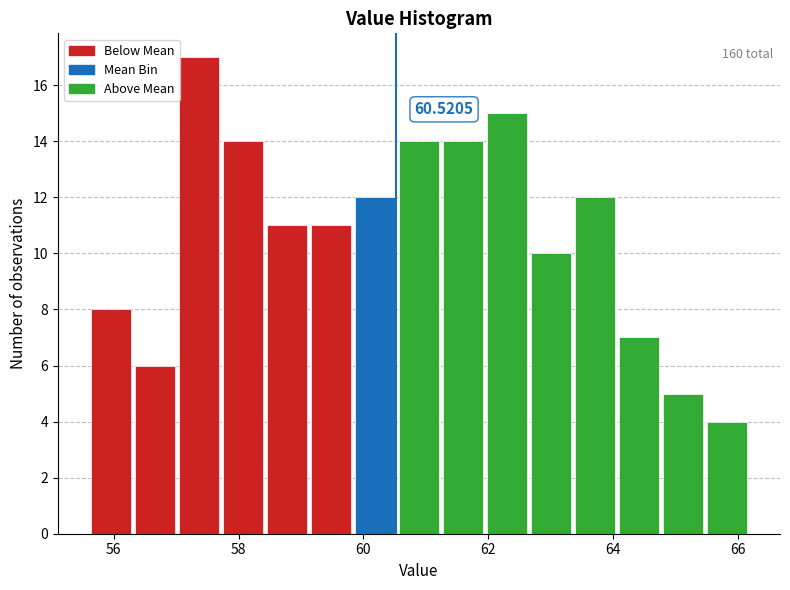

Read against the x-axis, roughly where is the centre of the tallest bar?

57.4